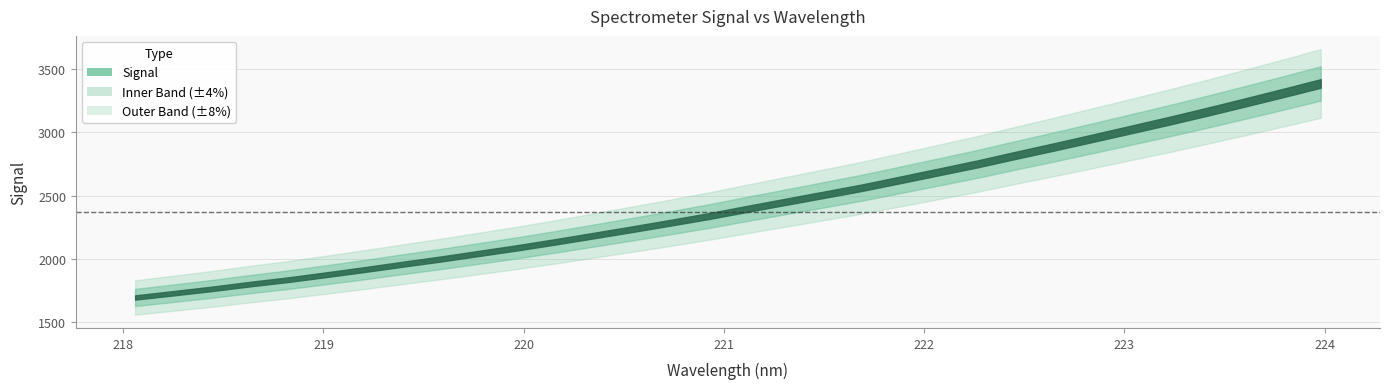

Read the value at 221.6902.

2563.2